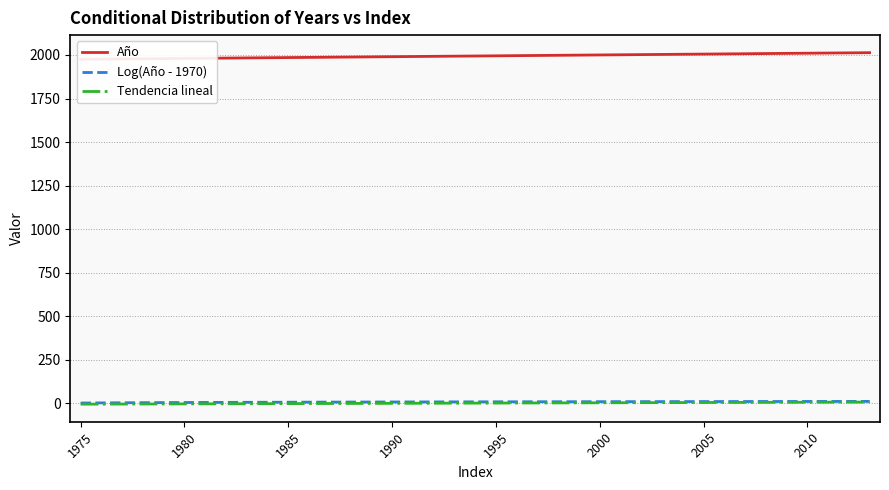

The value of Log(Año - 1970) at 1990 is 4.0. True or false?

True